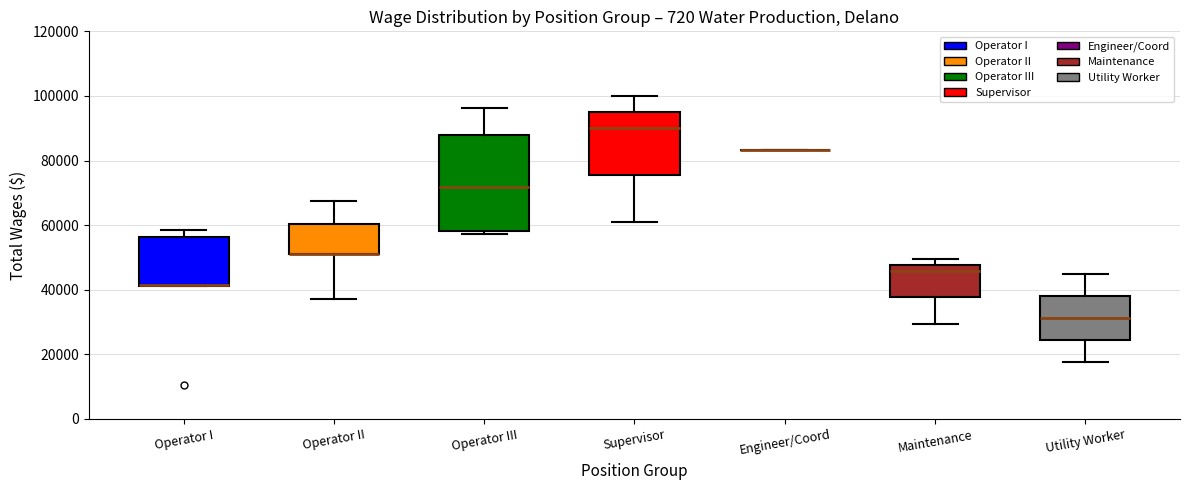

Reading left to right, read every box against the y-axis: the position of its median line, the range the box covers, and the ends of its whiskers. The values are not printed on the chart, so give them approximately, as read against the axis.

Operator I: median 42000 (drawn on the box's lower edge), box 42000 to 56000, whiskers 42000 to 58000
Operator II: median 52000 (drawn on the box's lower edge), box 50000 to 60000, whiskers 38000 to 68000
Operator III: median 72000, box 58000 to 88000, whiskers 58000 (just below the box's lower edge) to 96000
Supervisor: median 90000, box 76000 to 94000, whiskers 62000 to 100000
Engineer/Coord: box collapsed to a line at 84000, whiskers 84000 to 84000
Maintenance: median 46000, box 38000 to 48000, whiskers 30000 to 50000
Utility Worker: median 32000, box 24000 to 38000, whiskers 18000 to 44000